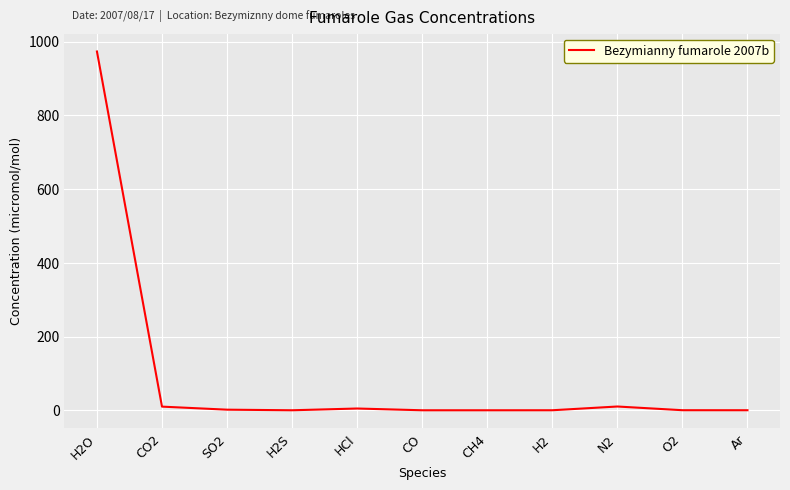

How many lines are shown in the chart?

1